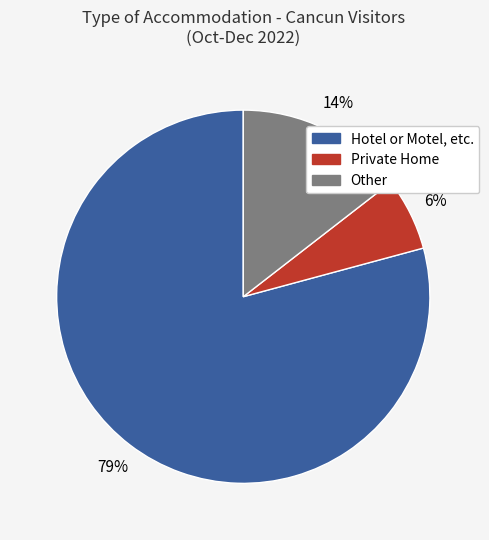

Which slice is the largest?

Hotel or Motel, etc.